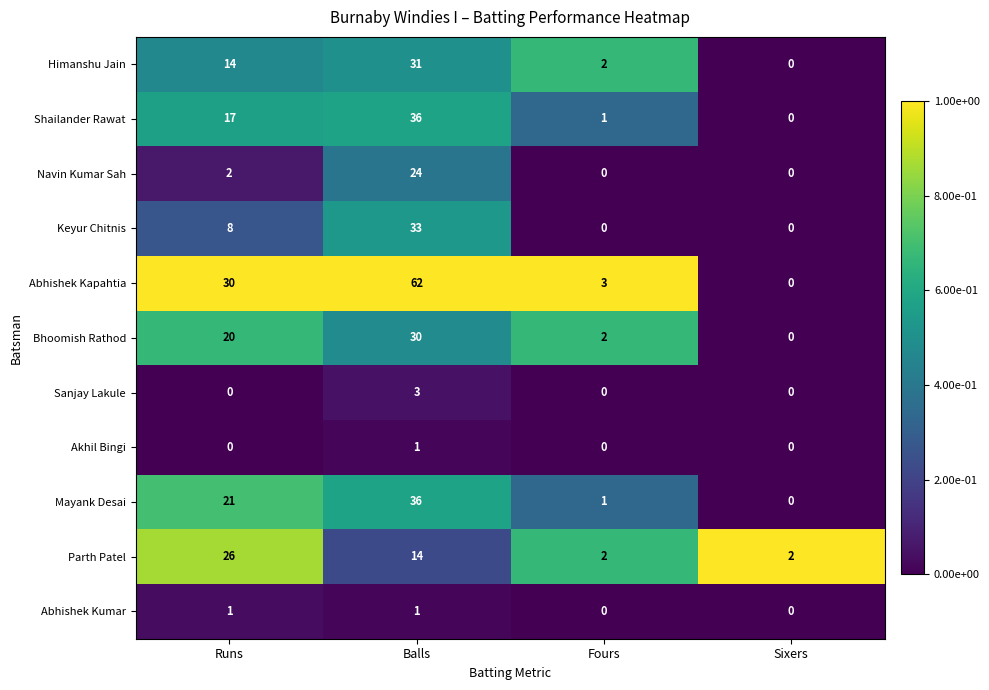

Which series changed the most between Balls and Sixers?

Abhishek Kapahtia